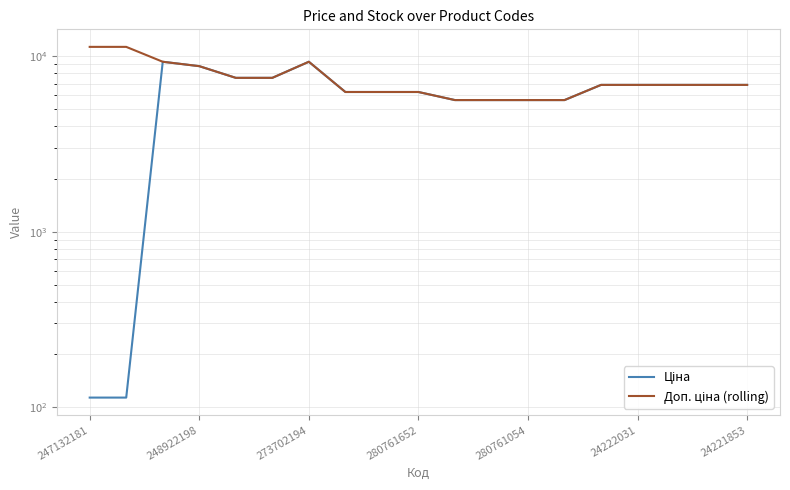

What is the difference between the Ціна values at 273702194 and 247132181?

9208.0